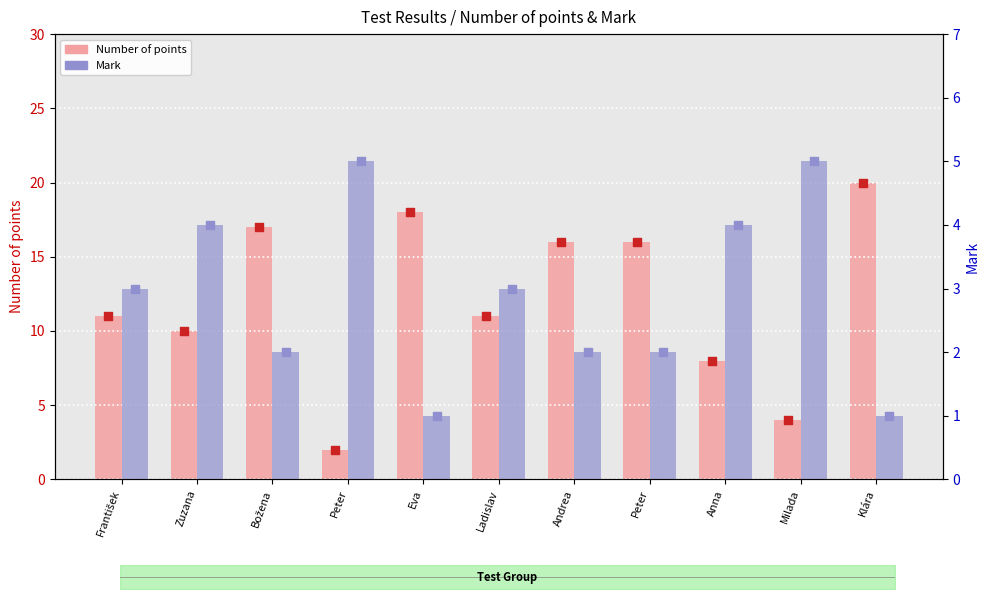

Which series has the widest spread of Y values?

Number of points